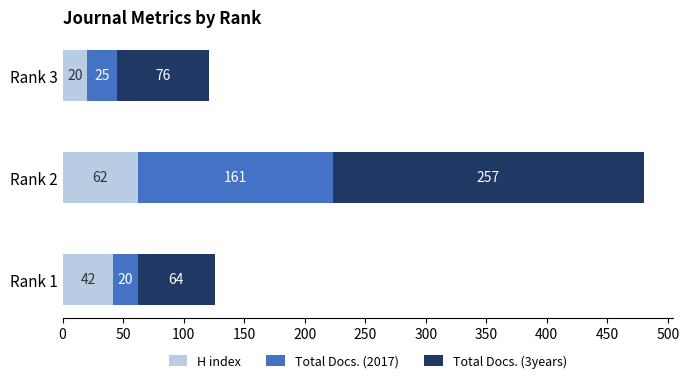

At which label is H index closest to 41?

Rank 1